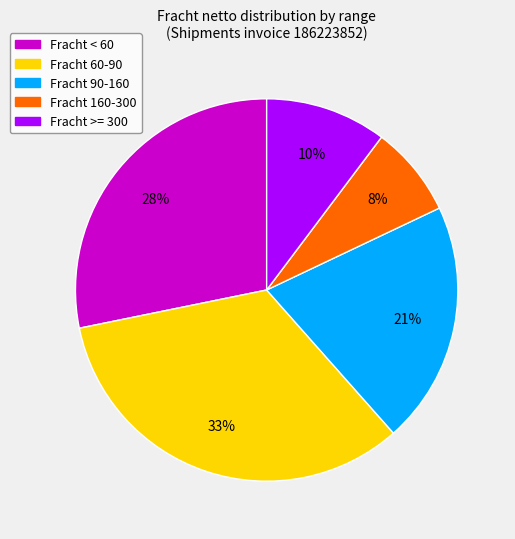

To the nearest percent, what is the average slice percentage?

20%